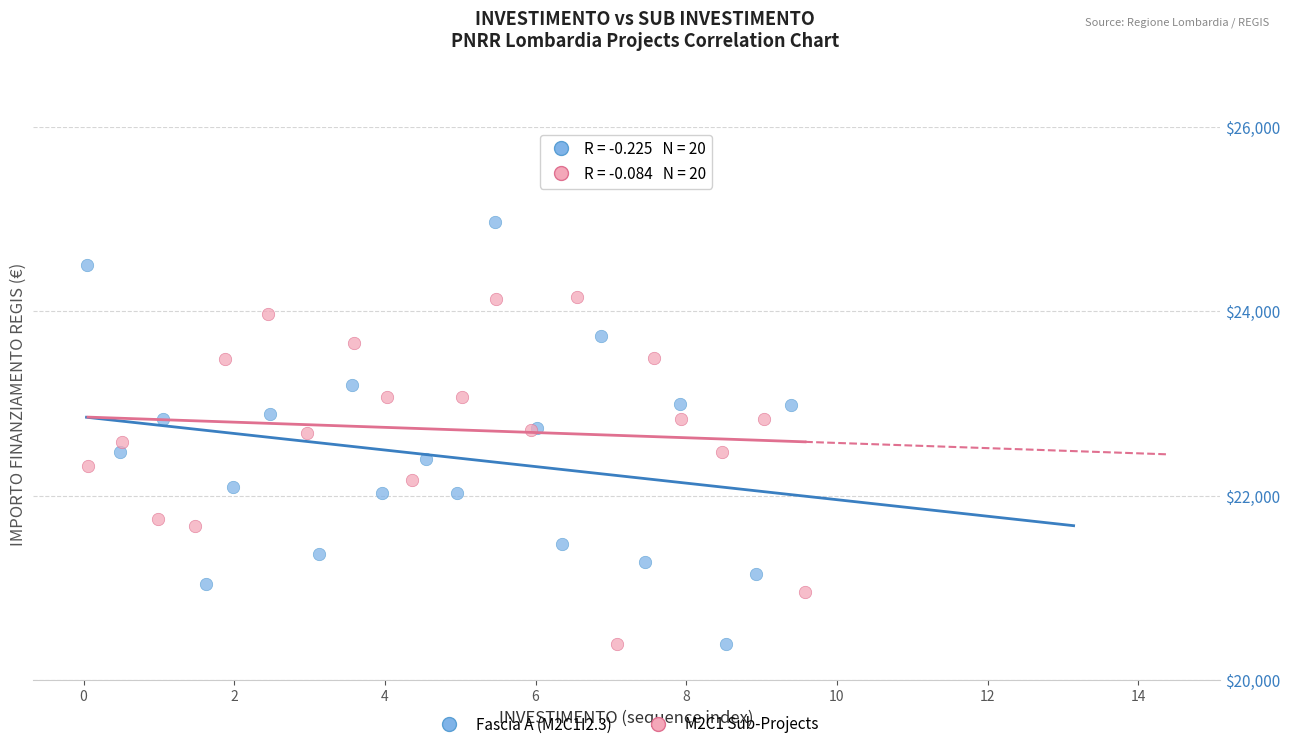

Which series has the largest Y range (max minus min)?

Fascia A (M2C1I2.3)